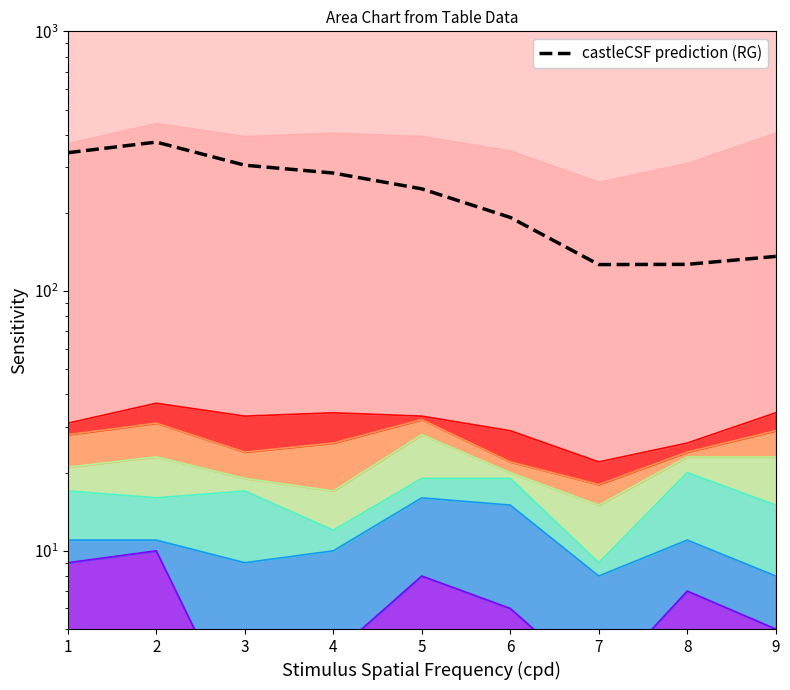

What is the difference between the second highest and minimum values?

214.5